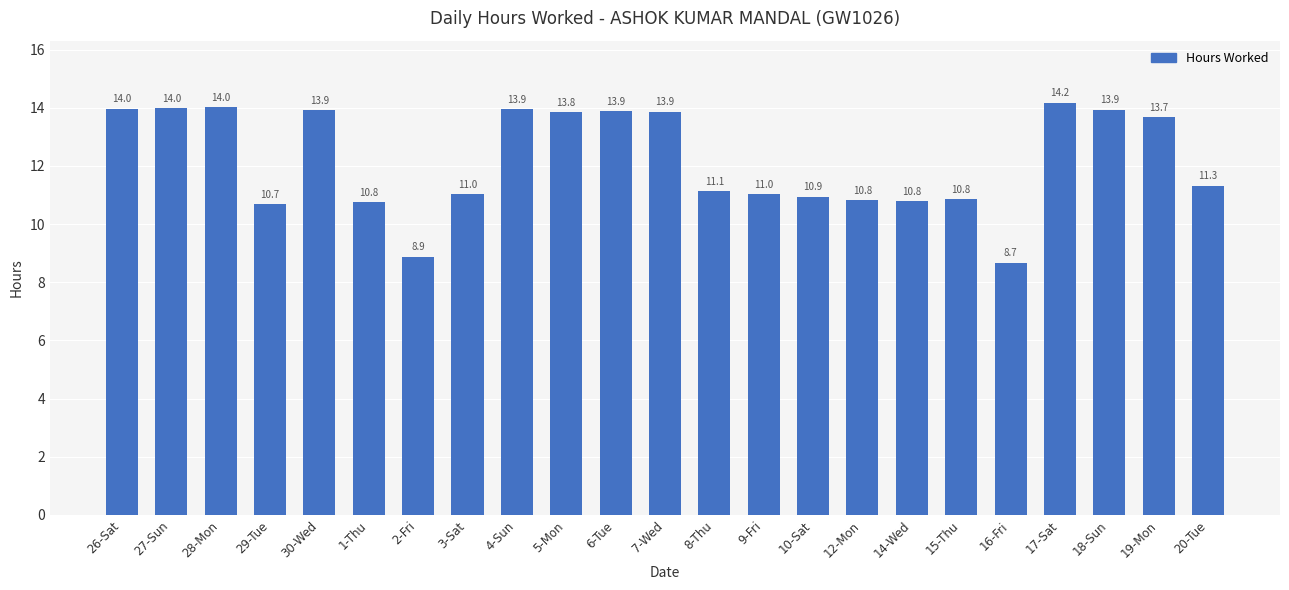

How many values are below 11?

8